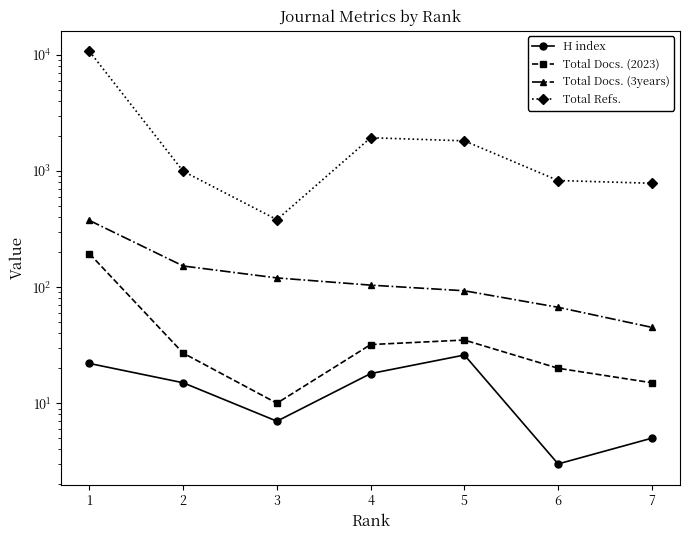

Which has a higher value, 5 or 3?

5